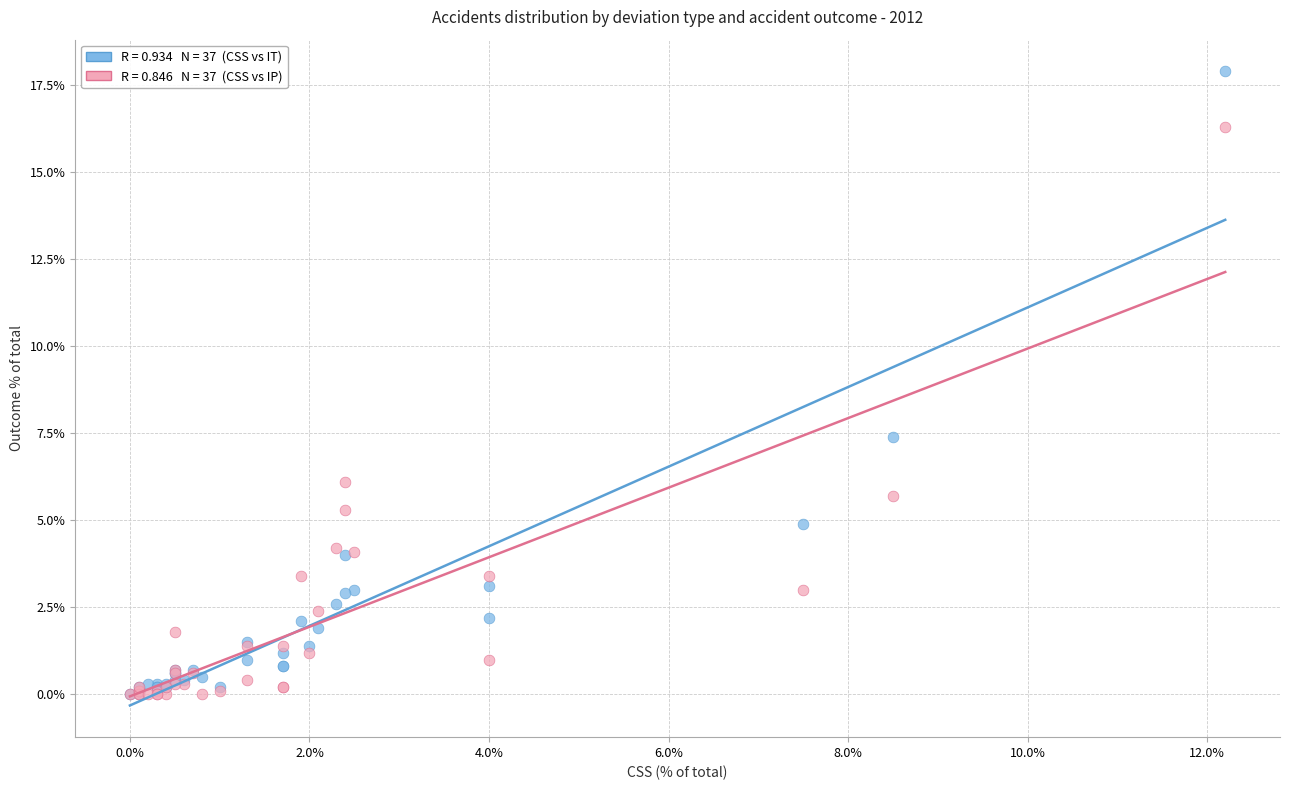

Across all series, what Y value is closest to 8?

7.4